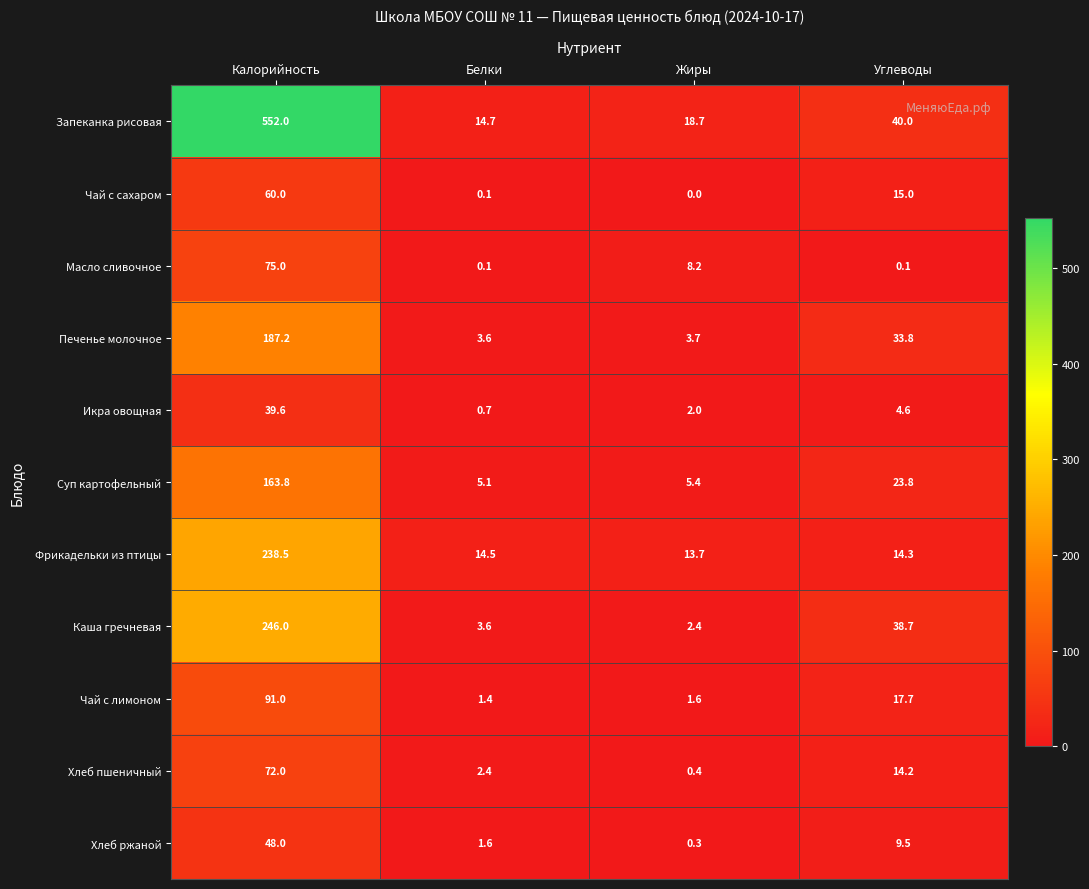

Which series has the largest range (max minus min)?

Запеканка рисовая